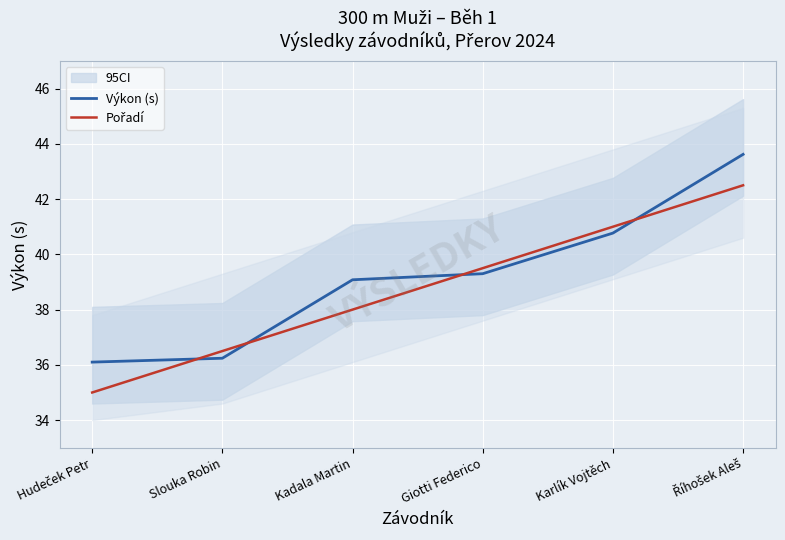

At which label does Výkon (s) first exceed 39?

Kadala Martin